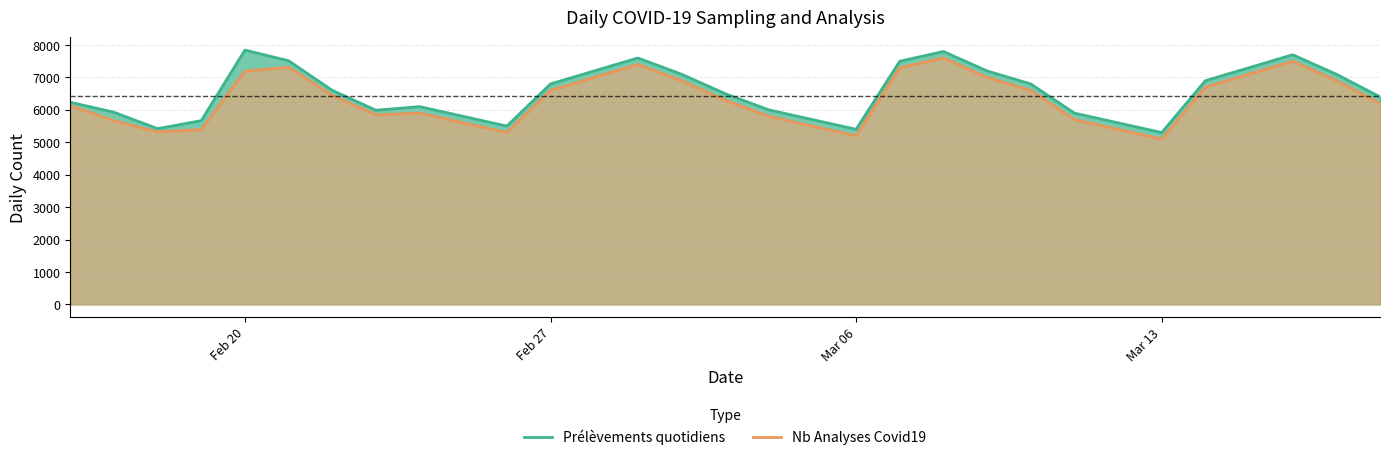

Reading left to right, transcribe all the data shown in this chart.

Prélèvements quotidiens: 6235	5927	5421	5667	7844	7515	6603	5989	6100	5800	5500	6800	7200	7600	7100	6500	6000	5700	5400	7500	7800	7200	6800	5900	5600	5300	6900	7300	7700	7100	6400
Nb Analyses Covid19: 6124	5667	5317	5394	7198	7313	6447	5846	5900	5600	5300	6600	7000	7400	6900	6300	5800	5500	5200	7300	7600	7000	6600	5700	5400	5100	6700	7100	7500	6900	6200